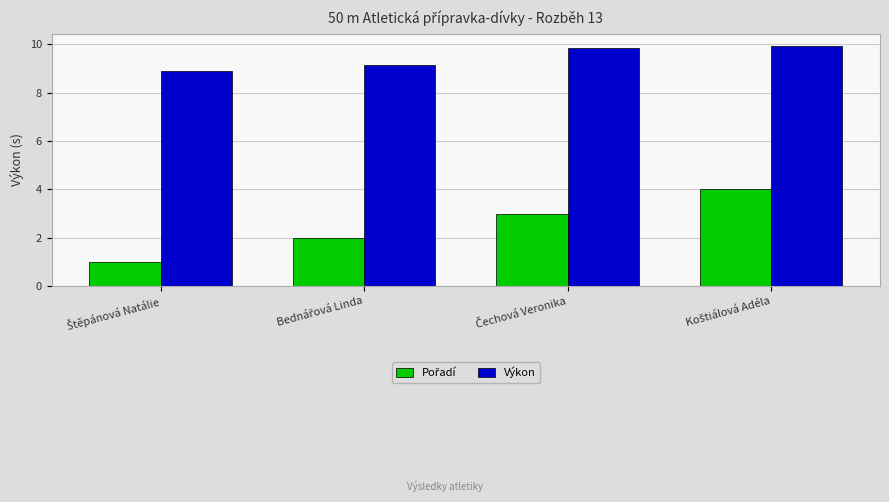

What is the minimum value shown in the chart?

1.0